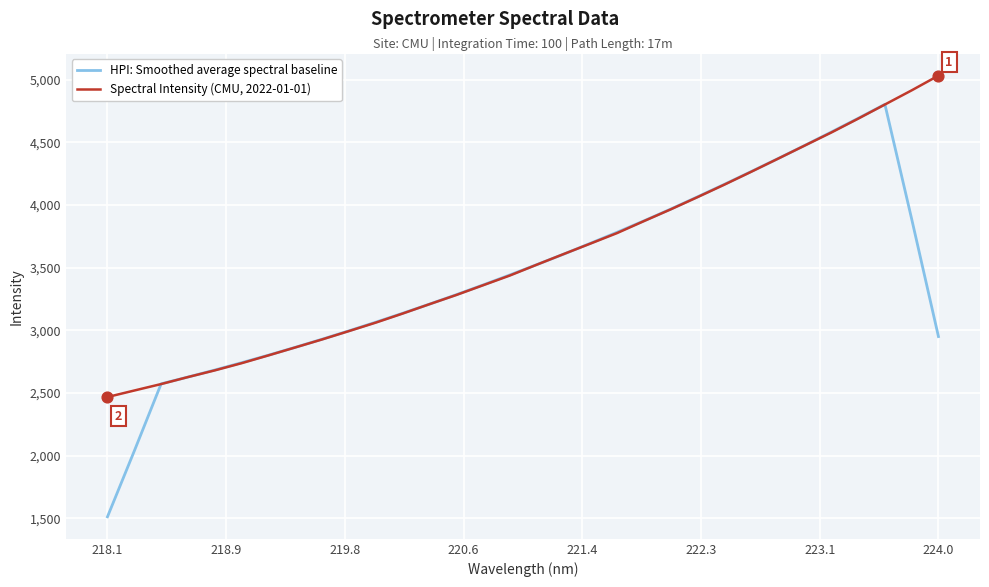

Which series has the largest range (max minus min)?

HPI: Smoothed average spectral baseline